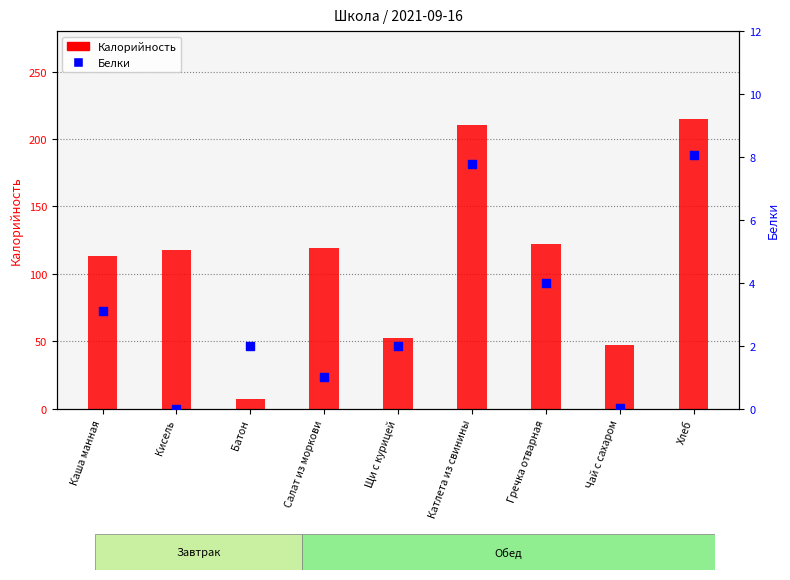

Is the value of Калорийность at Кисель greater than the value of Белки at Салат из моркови?

Yes